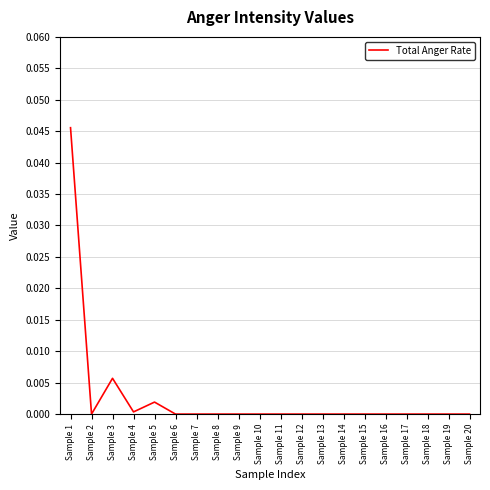

Is this an area chart (filled region under the line)?

No